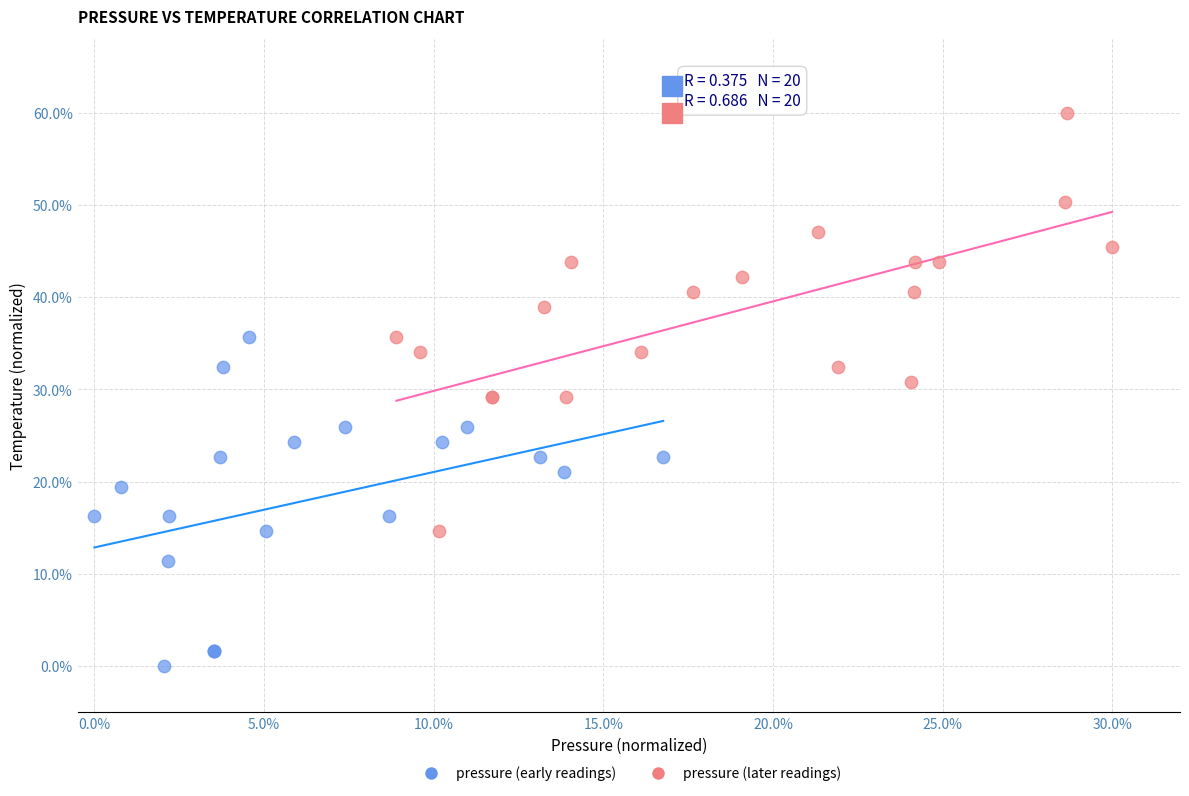

Which series has the largest Y range (max minus min)?

pressure (later readings)